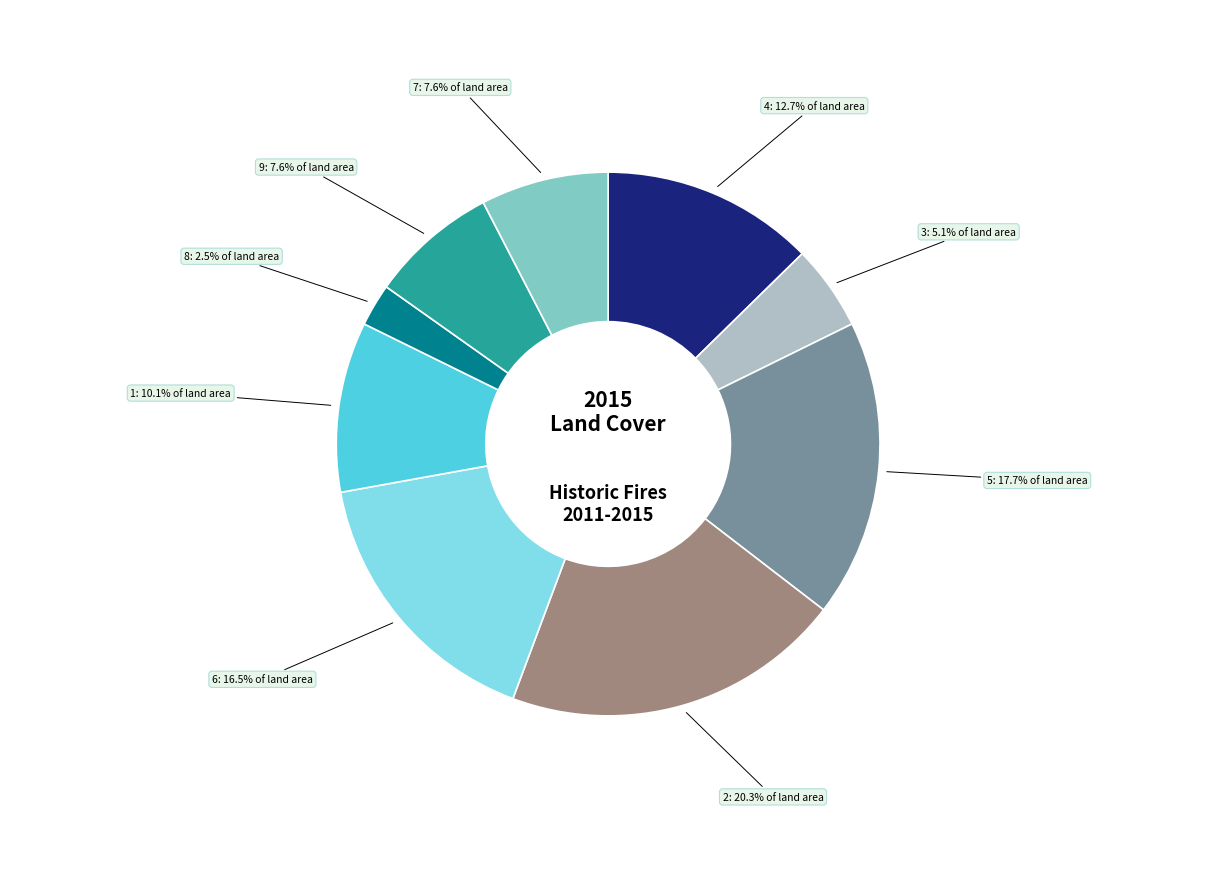

Count the number of slices in the pie.

9